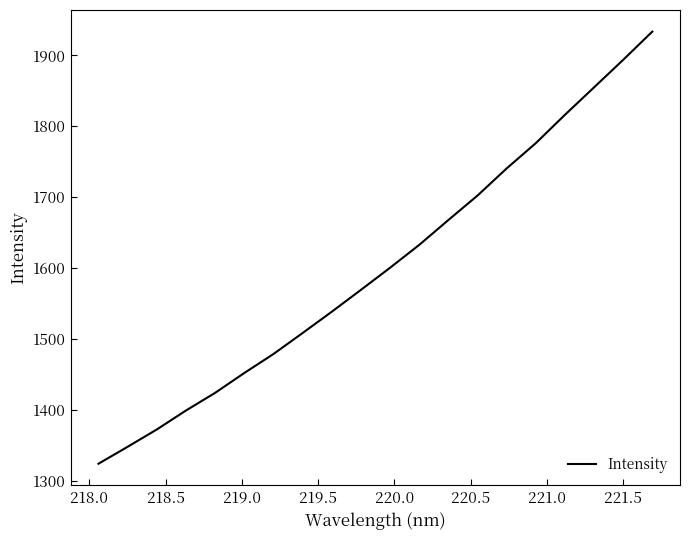

What is the smallest value displayed?

1324.0